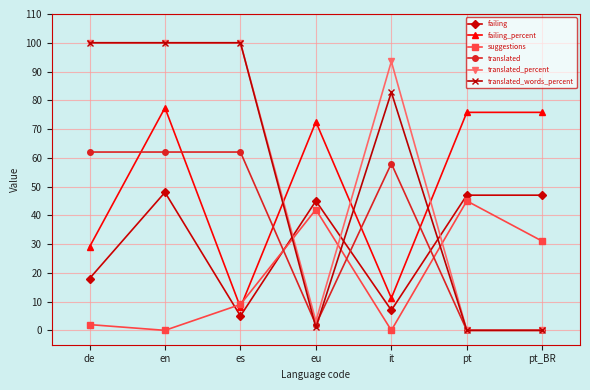

The value of translated_words_percent at es is 100.0. True or false?

True